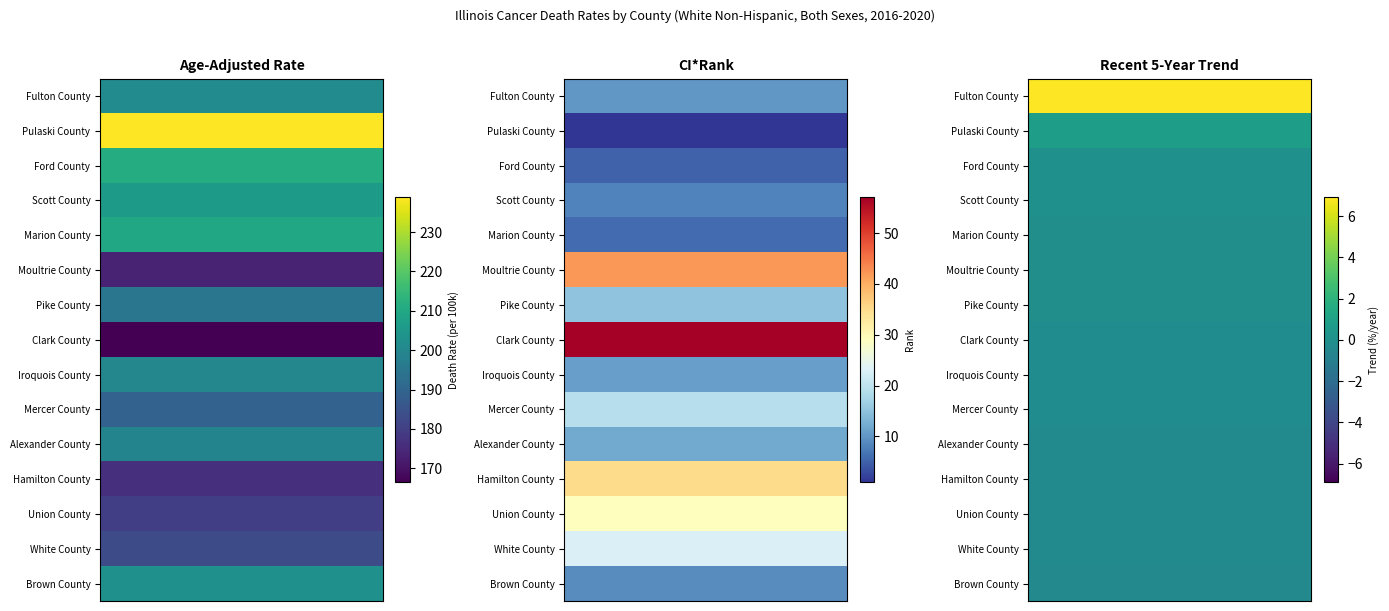

Which series has the largest total across all categories?

Pulaski County